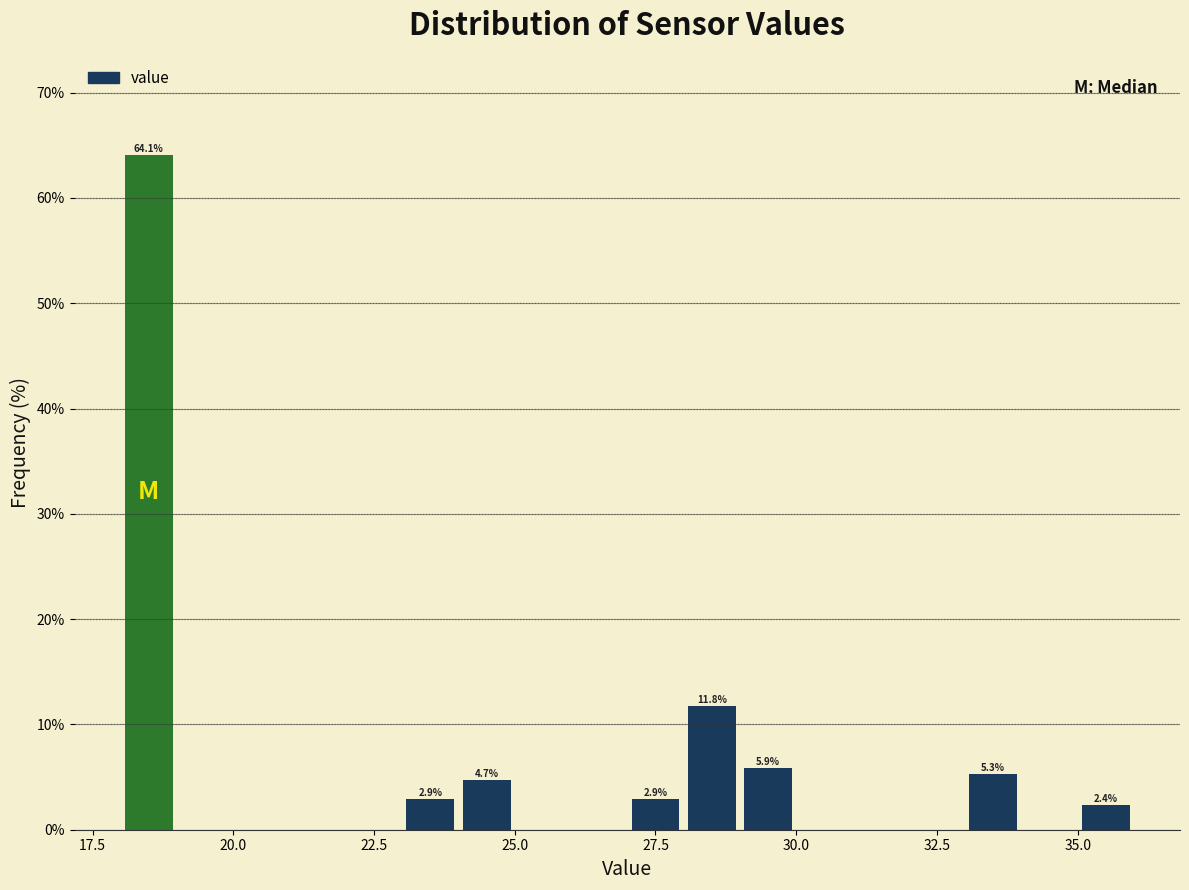

Around what value on the x-axis is the tallest bar? Give the approximate position of its centre, as read against the axis.

18.5